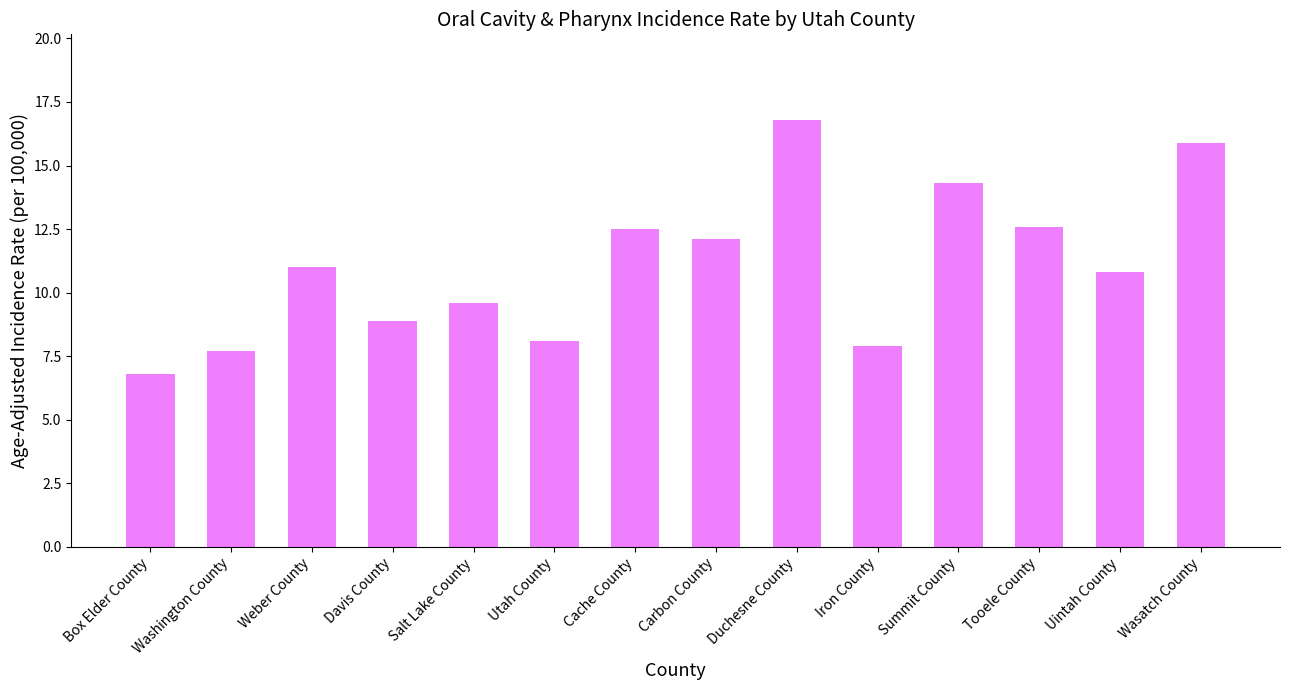

What is the label of the 6th bar from the left?

Utah County